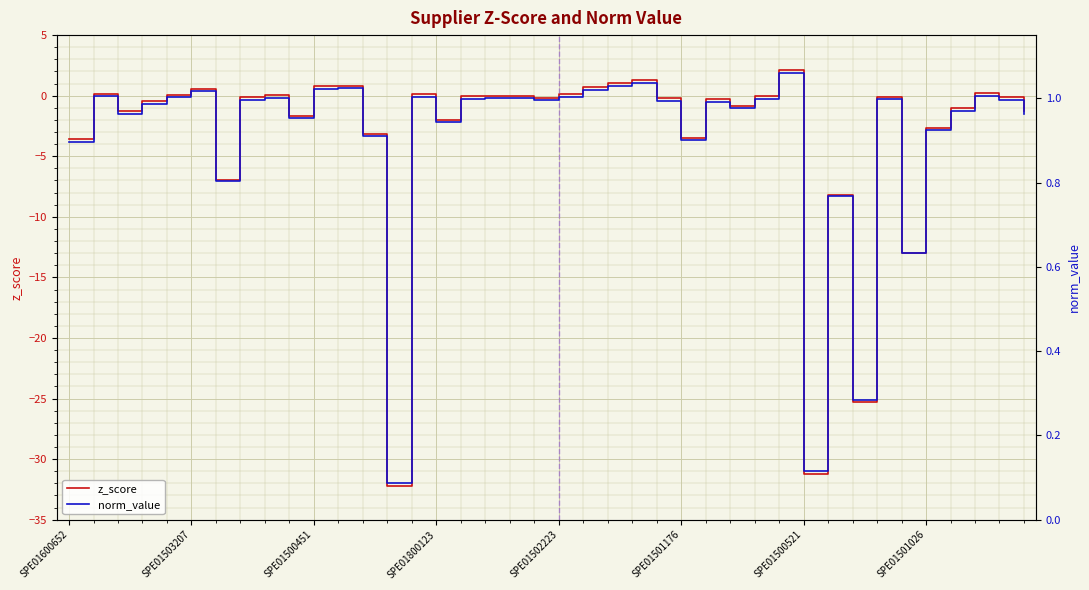

What is the difference between the second highest and second lowest values in the z_score series?

32.5